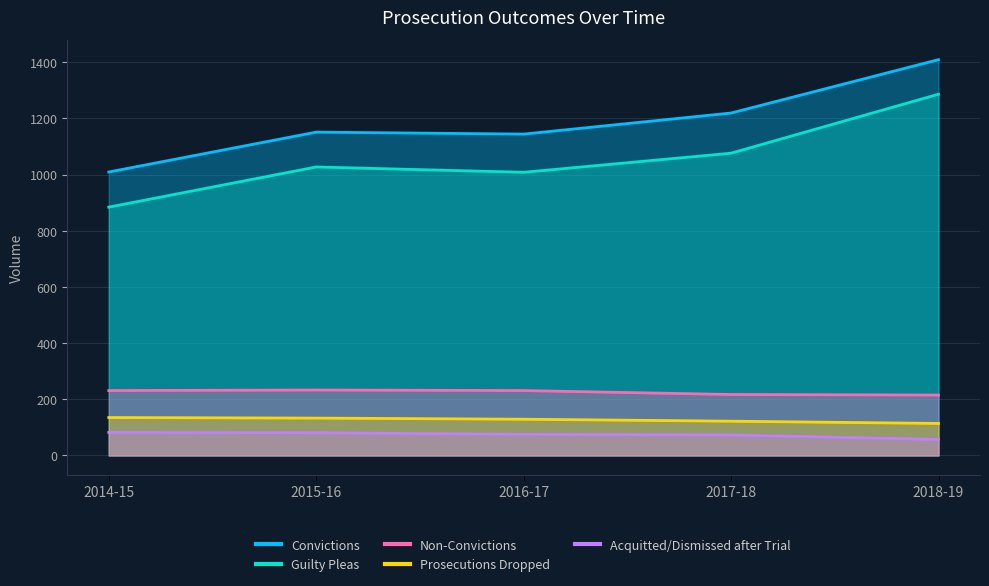

How many data points in Prosecutions Dropped are less than 129?

2